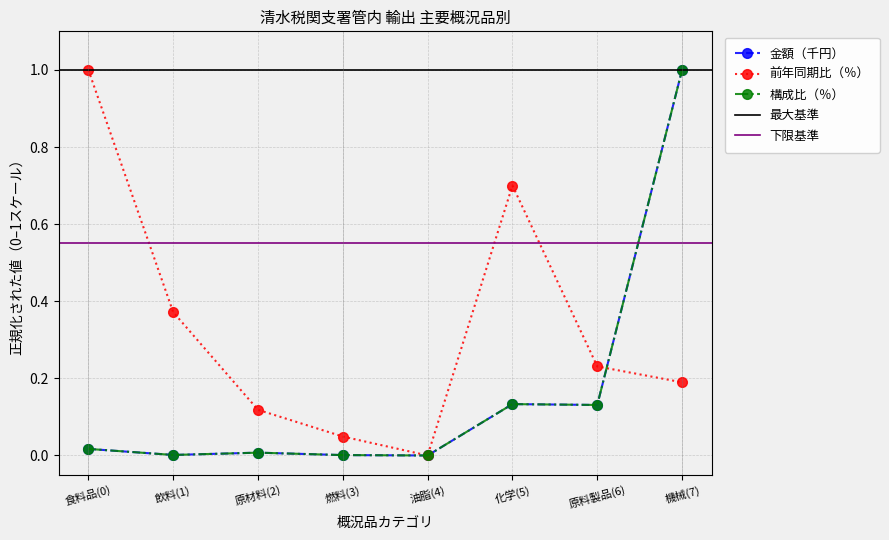

True or false: 金額（千円） and 前年同期比（％） cross at least once.

True